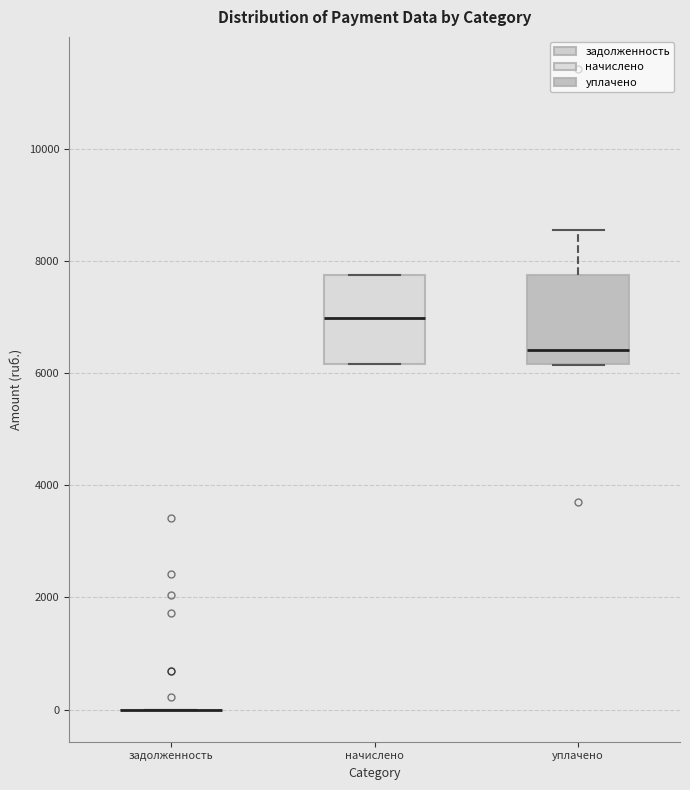

Reading left to right, read every box against the y-axis: the position of its median line, the range the box covers, and the ends of its whiskers. The values are not printed on the chart, so give them approximately, as read against the axis.

задолженность: box collapsed to a line at 0, whiskers 0 to 0
начислено: median 7000, box 6200 to 7800, whiskers 6200 to 7800
уплачено: median 6400, box 6200 to 7800, whiskers 6200 to 8600